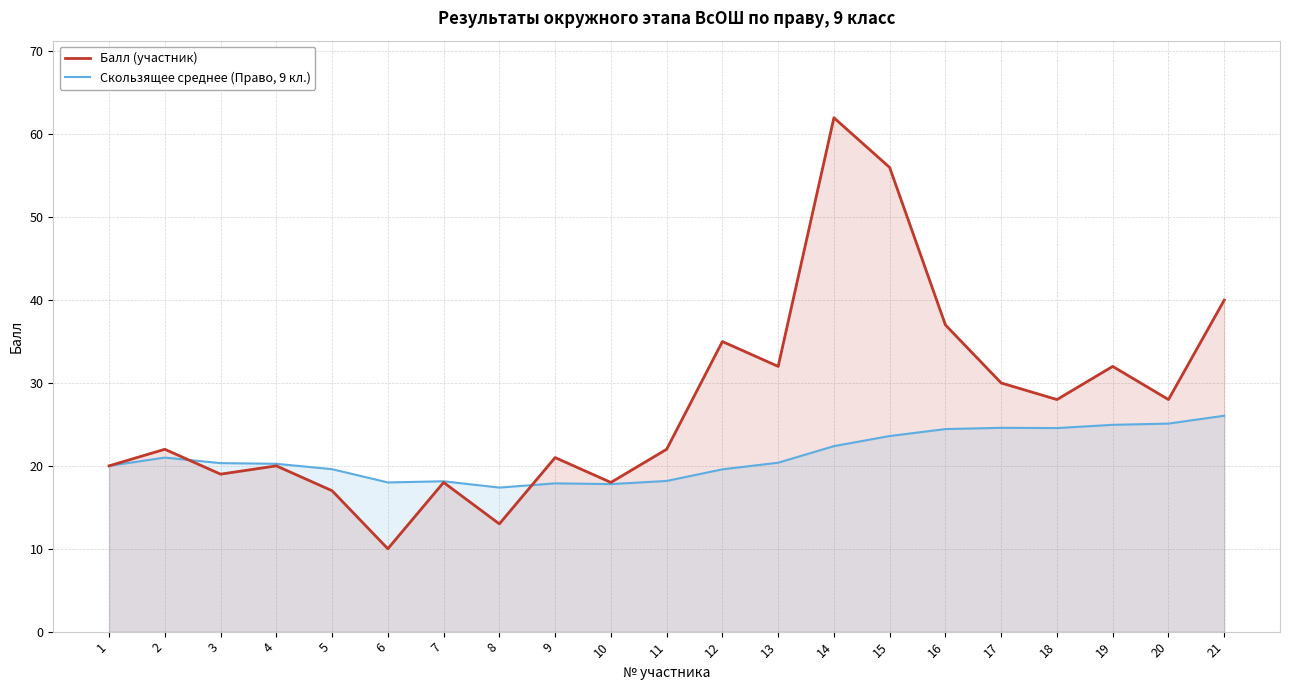

Rank the series at 16 from highest to lowest value.

Балл (участник), Скользящее среднее (Право, 9 кл.)